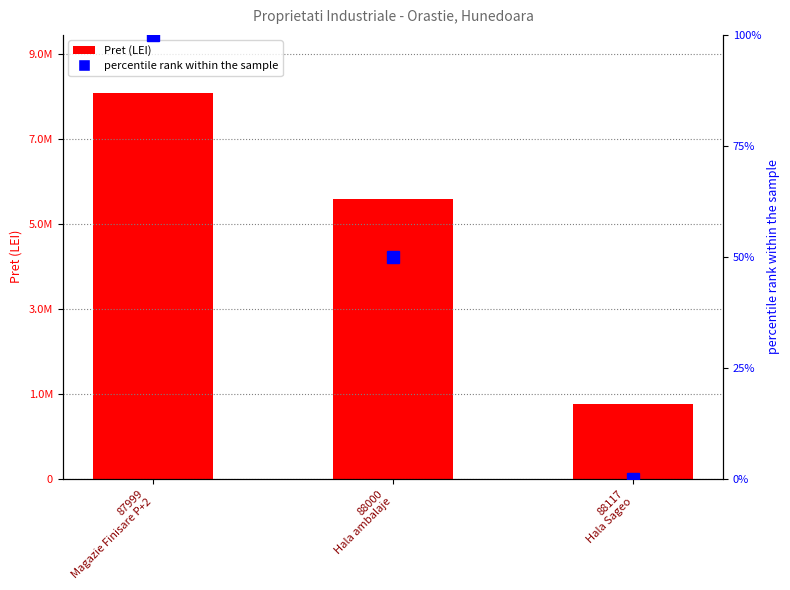

True or false: Pret (LEI) has a value of 1695400 at 88117
Hala Sageo.

True